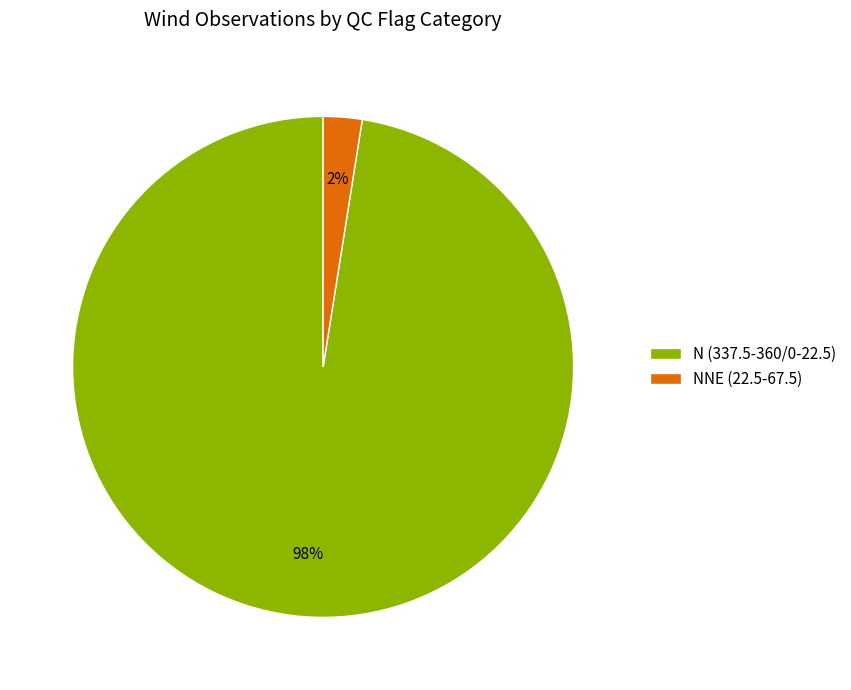

To the nearest percent, what is the combined percentage of N (337.5-360/0-22.5) and NNE (22.5-67.5)?

100%